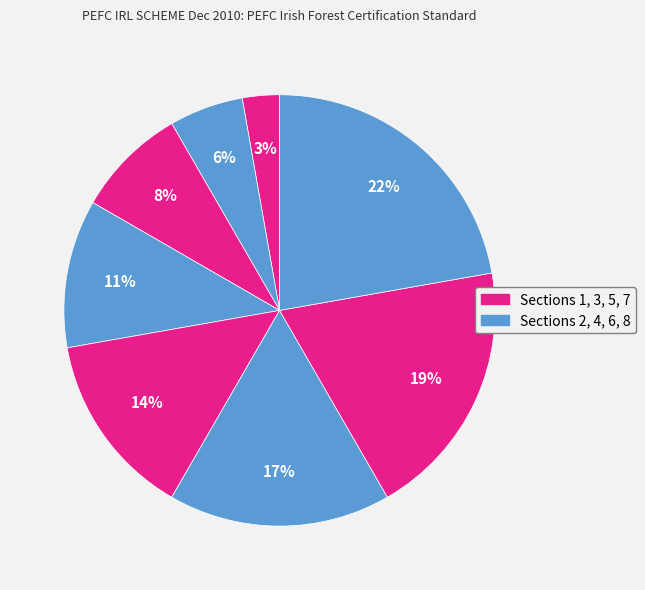

Count the number of slices in the pie.

8